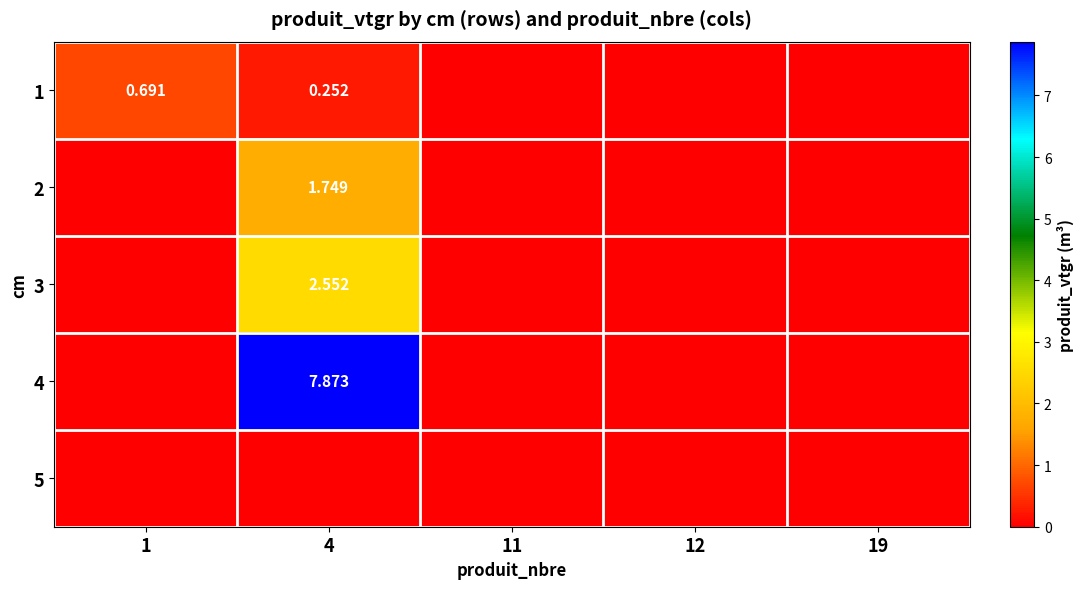

Is the value of 2 at 4 greater than the value of 1 at 1?

Yes